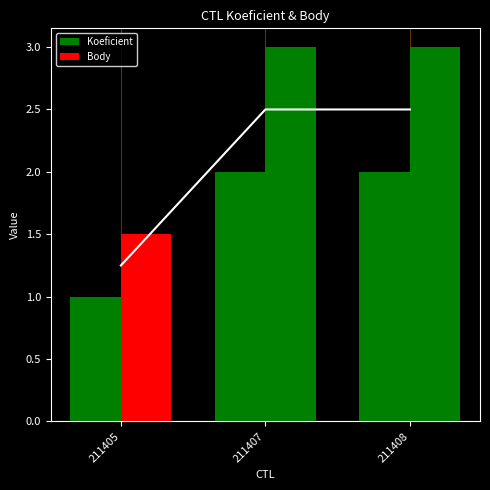

What is the greatest value displayed?

3.0